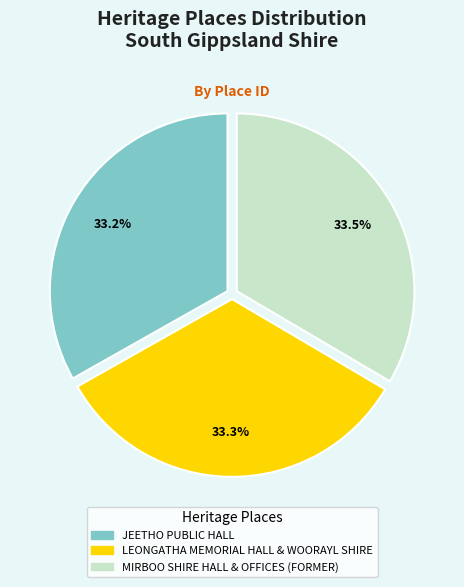

To the nearest percent, what percentage of the pie is JEETHO PUBLIC HALL?

33%